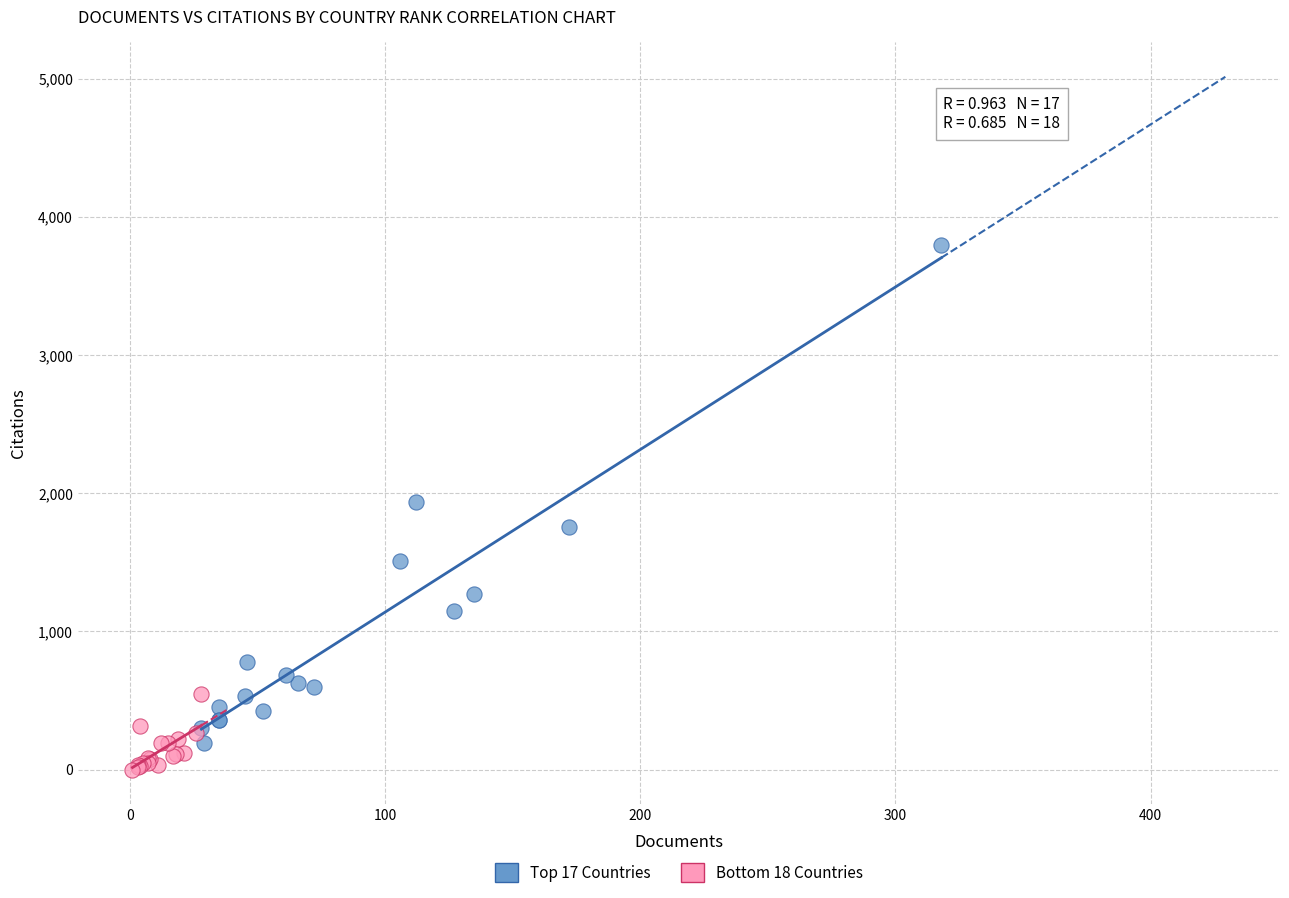

Which series has the largest Y range (max minus min)?

Top 17 Countries